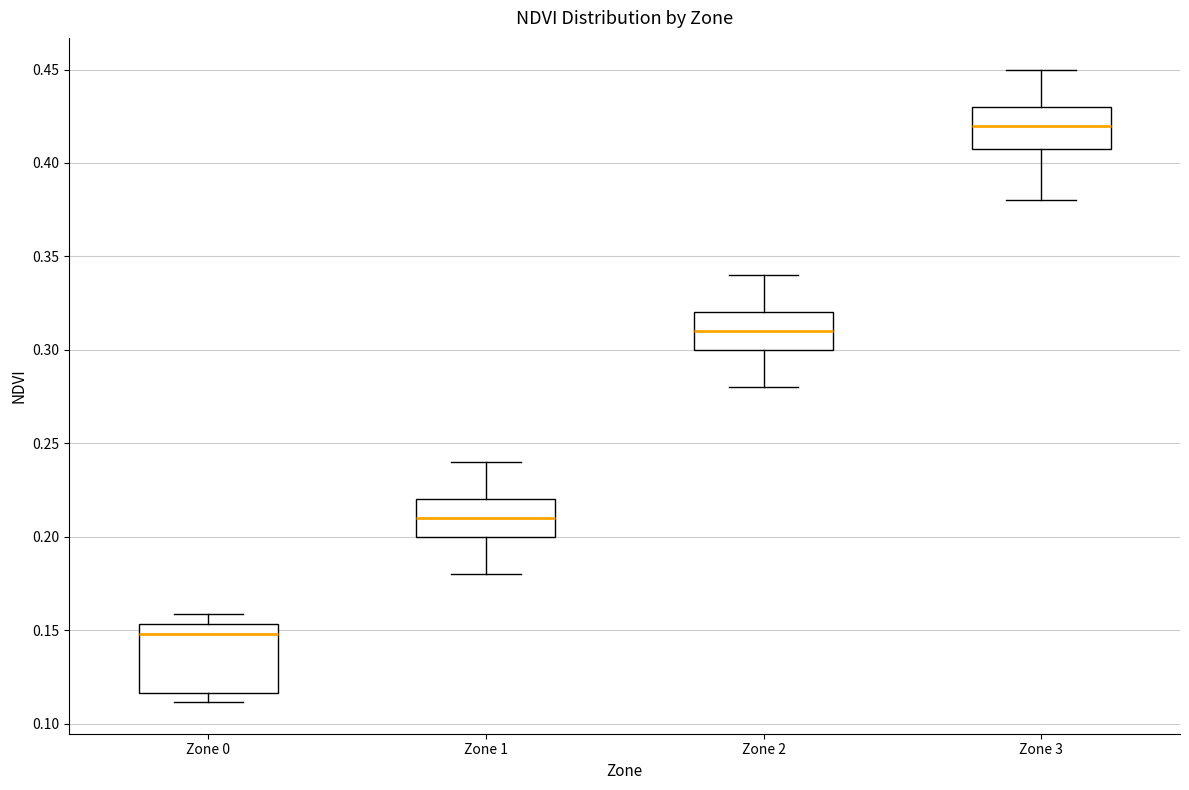

Where does the lower whisker of the box for Zone 2 end on the y-axis? The values are not printed on the chart, so give them approximately, as read against the axis.

0.280